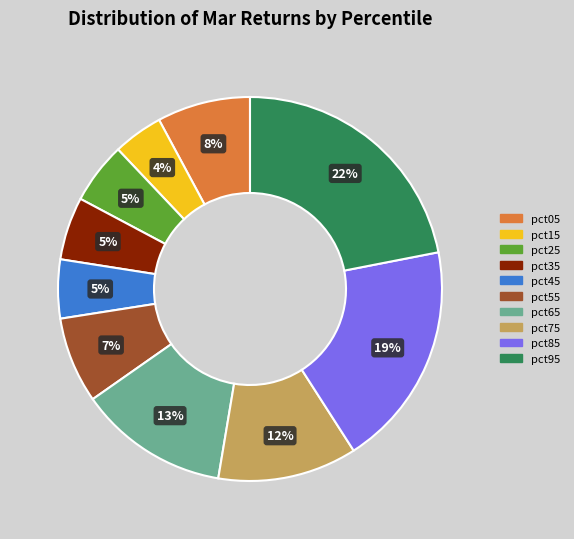

Between pct05 and pct35, which is larger?

pct05